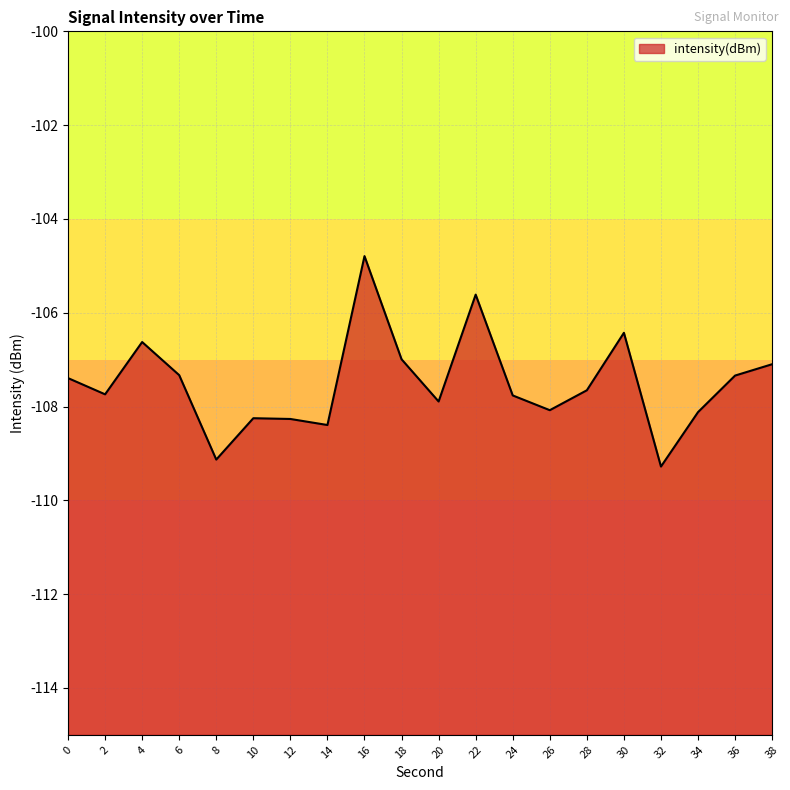

How many lines are shown in the chart?

1